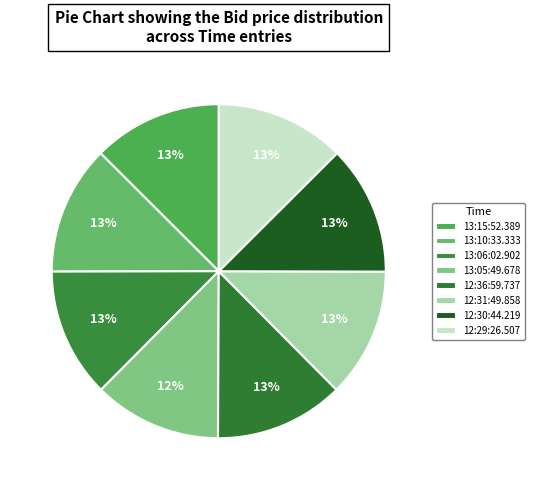

Which category has the biggest portion of the pie?

13:15:52.389